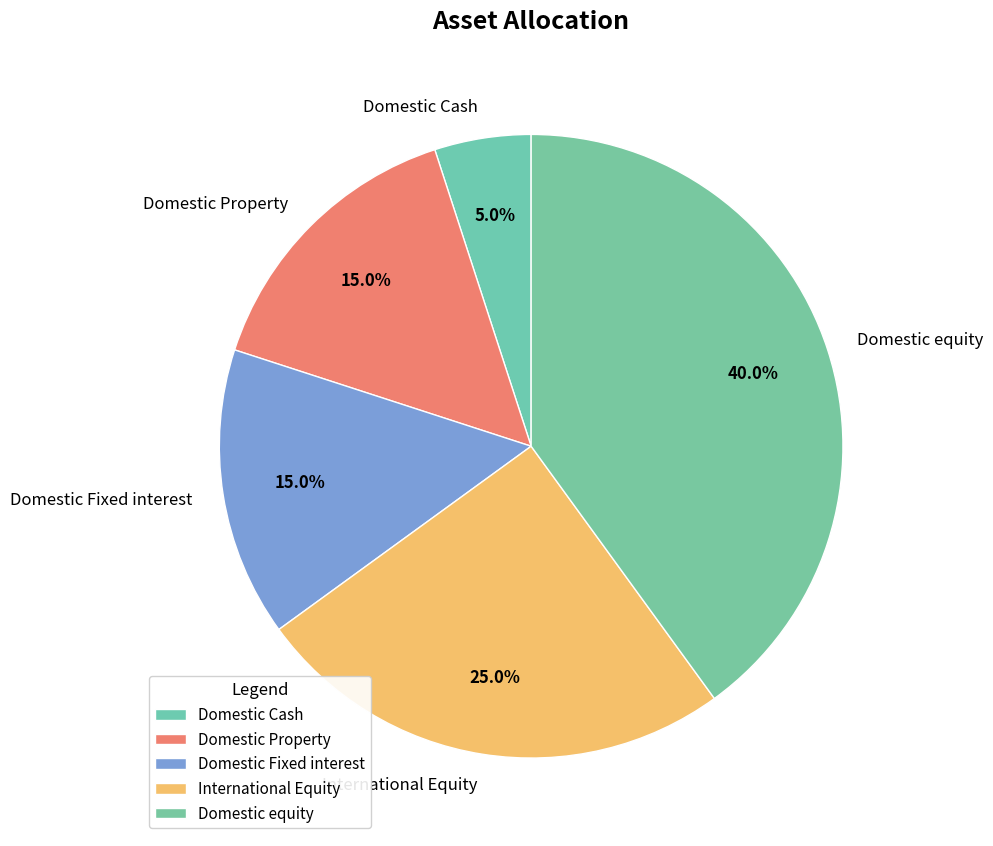

What percentage is NOT represented by Domestic Fixed interest?

85.0%